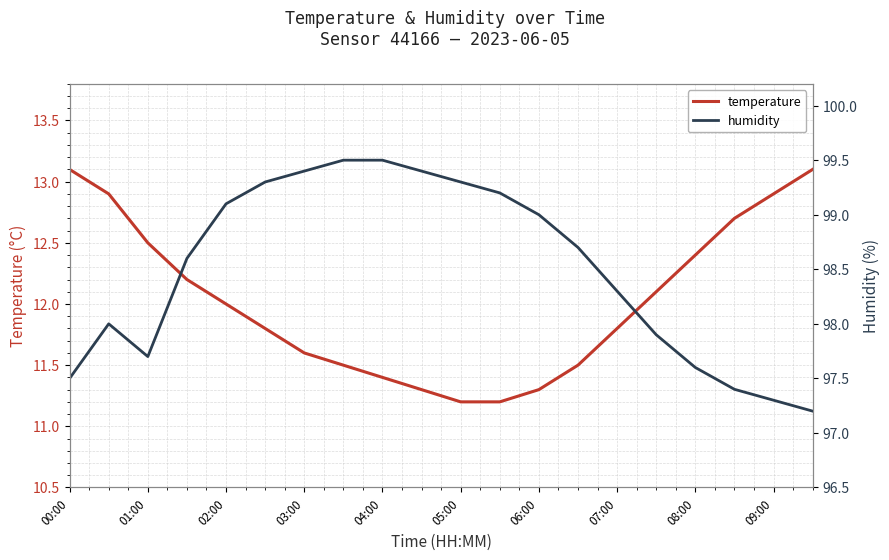

What is the average value of the temperature series?

12.0